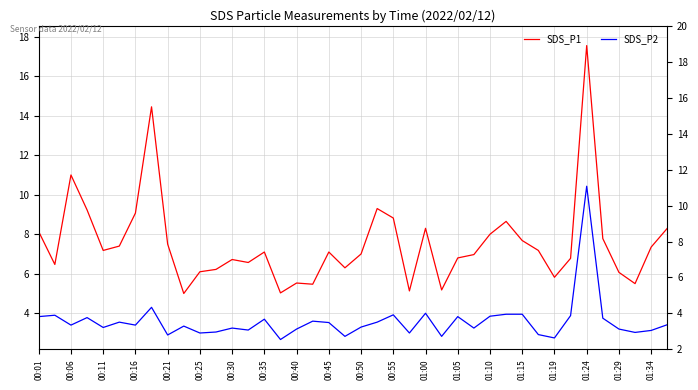

What is the difference between the maximum and minimum values in the SDS_P1 series?

12.6